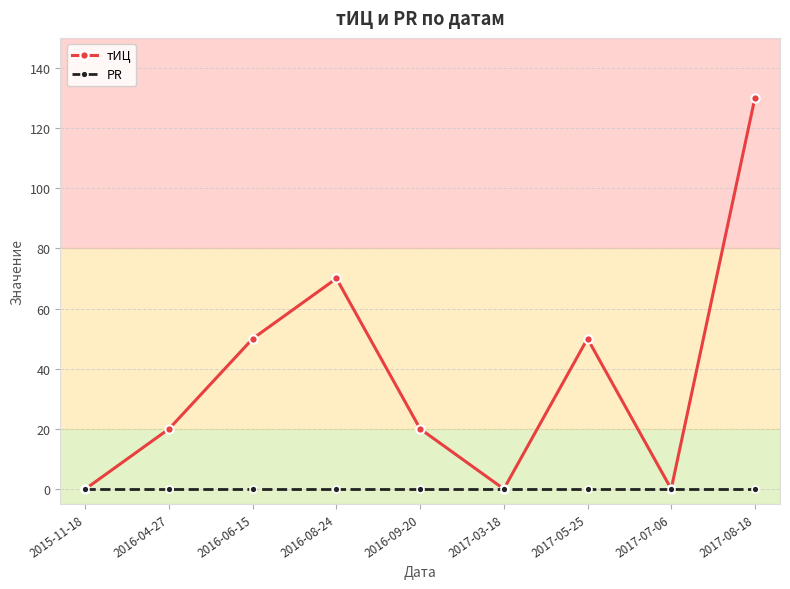

Rank the series at 2016-09-20 from lowest to highest value.

PR, тИЦ